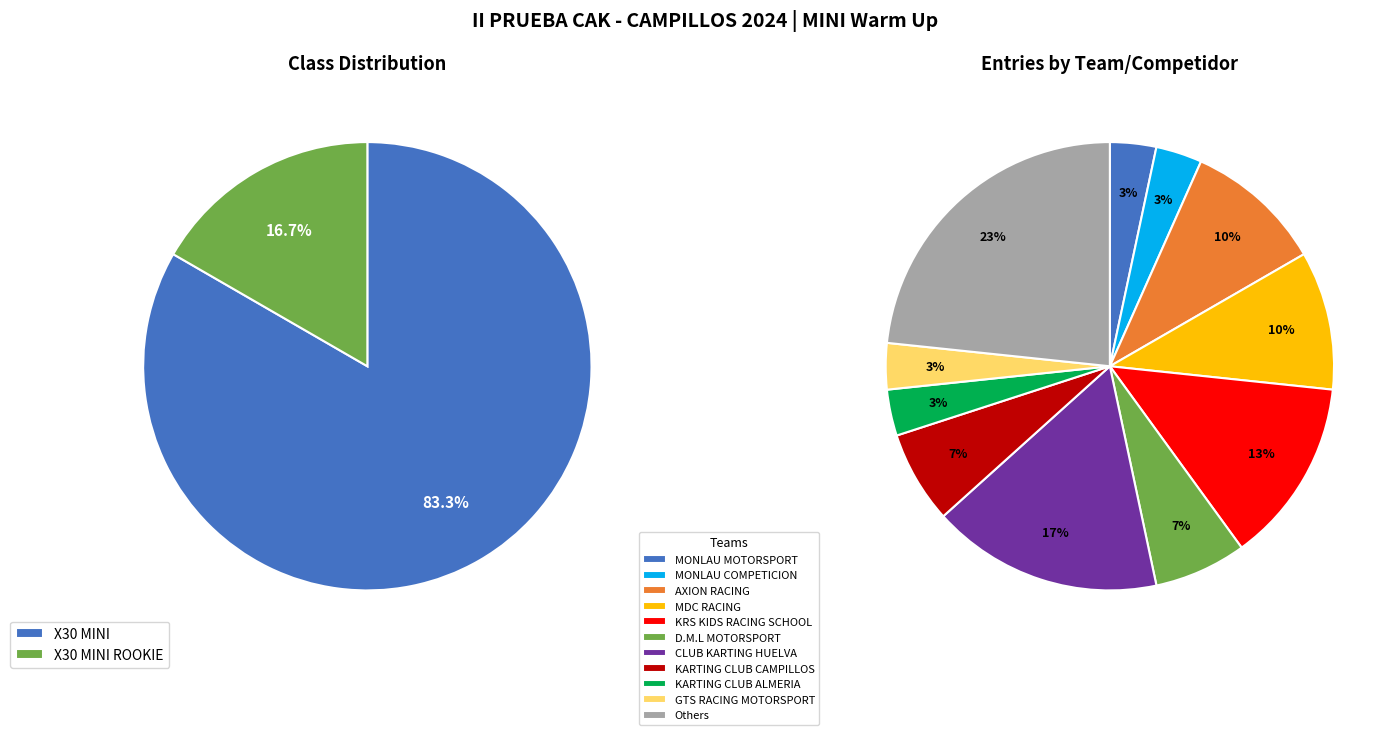

Between X30 MINI ROOKIE and X30 MINI, which is larger?

X30 MINI